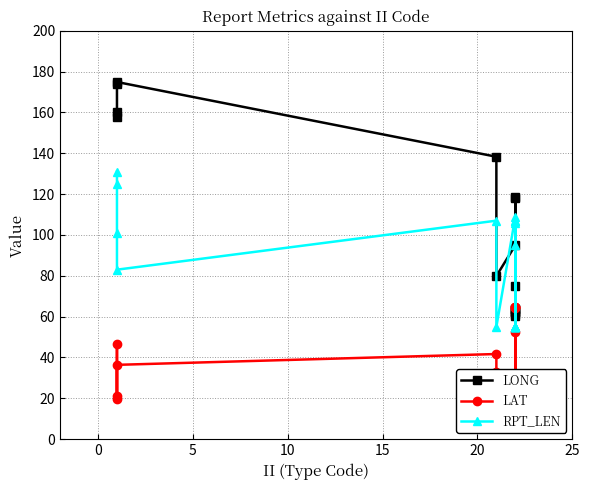

Count the number of categories in the chart.

18